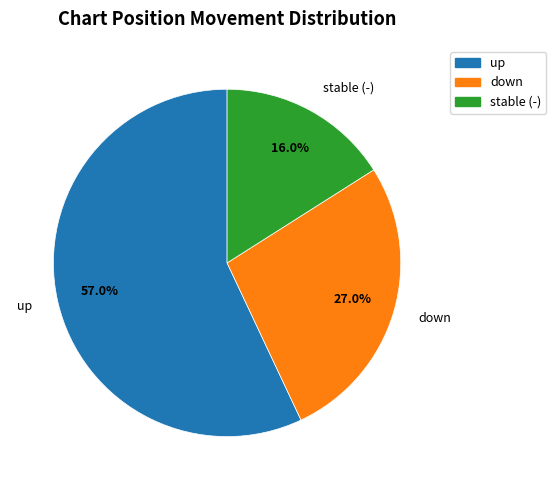

How many segments does this pie chart have?

3